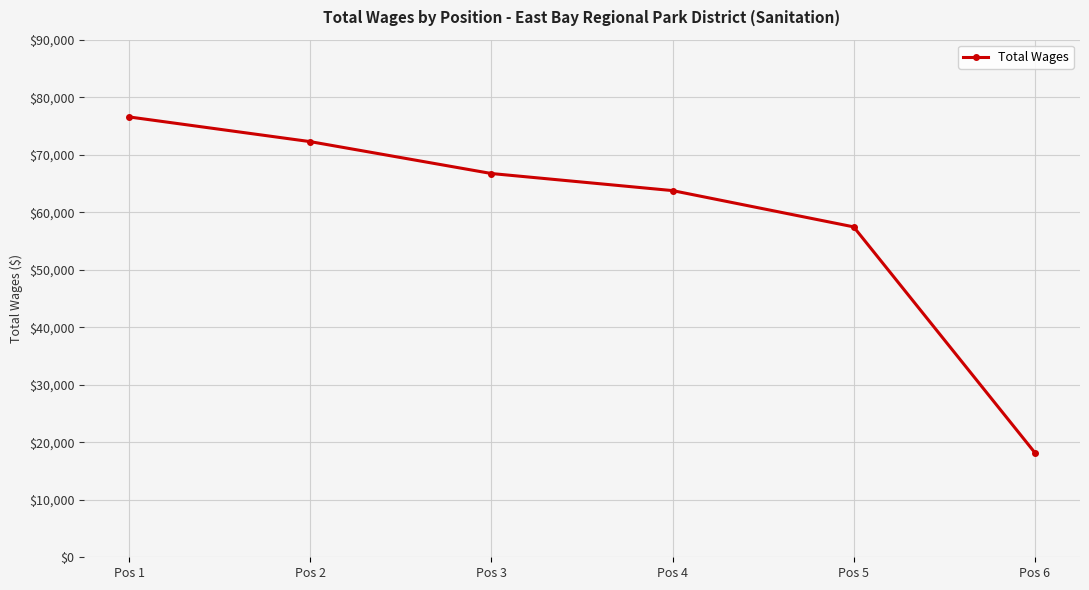

Approximately how many times larger is the value at Pos 1 compared to Pos 5?

1.3